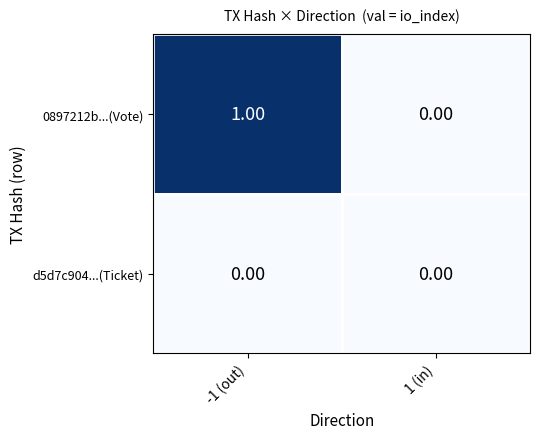

Count the number of categories in the chart.

2